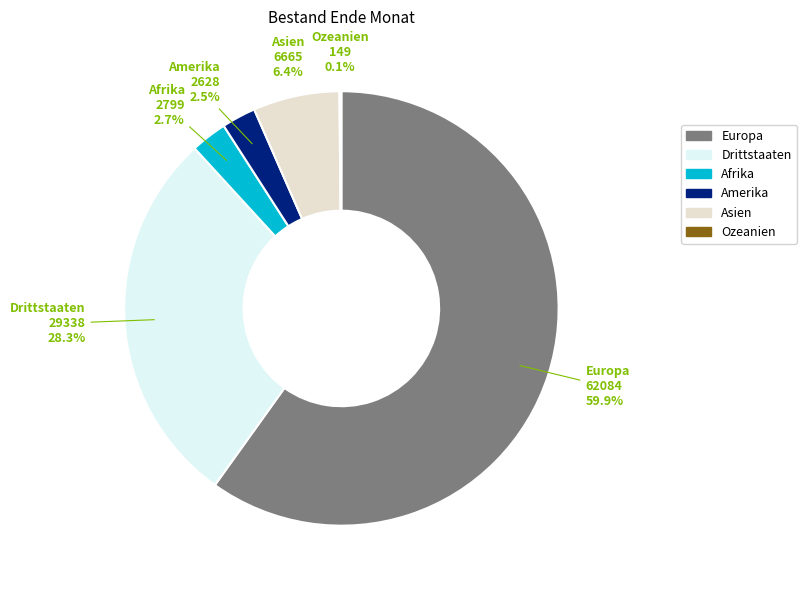

Approximately how many times larger is the value at Amerika compared to Afrika?

0.9